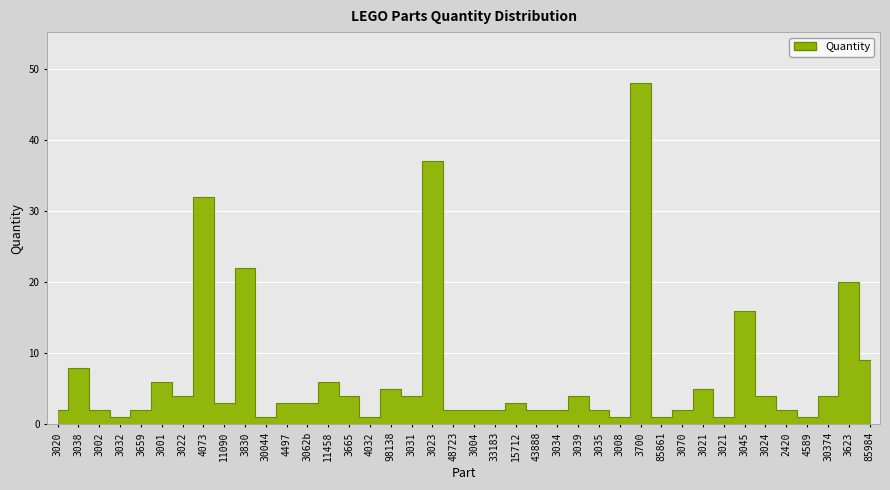

List the labels in order of value, smallest first.

3032, 30044, 4032, 3008, 85861, 3021, 4589, 3020, 3002, 3659, 48723, 3004, 33183, 43888, 3034, 3035, 3070, 2420, 11090, 4497, 3062b, 15712, 3022, 3665, 3031, 3039, 3024, 30374, 98138, 3021, 3001, 11458, 3038, 85984, 3045, 3623, 3830, 4073, 3023, 3700